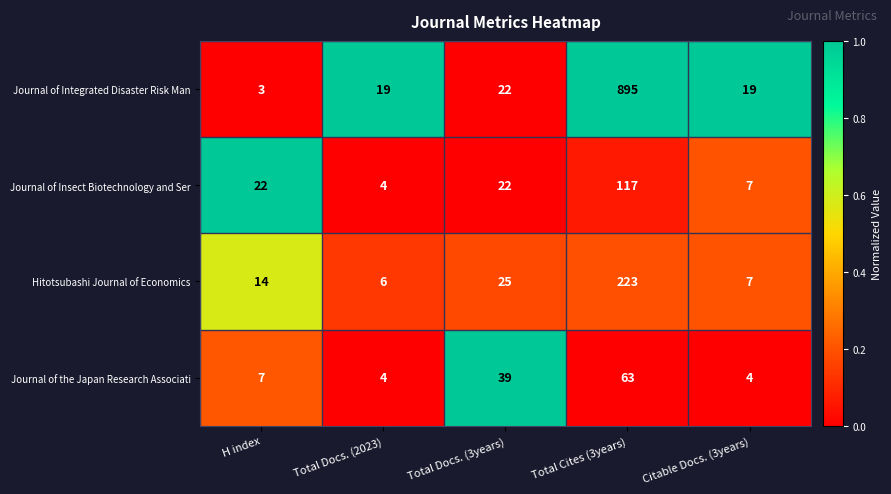

Which series has the largest range (max minus min)?

Journal of Integrated Disaster Risk Man